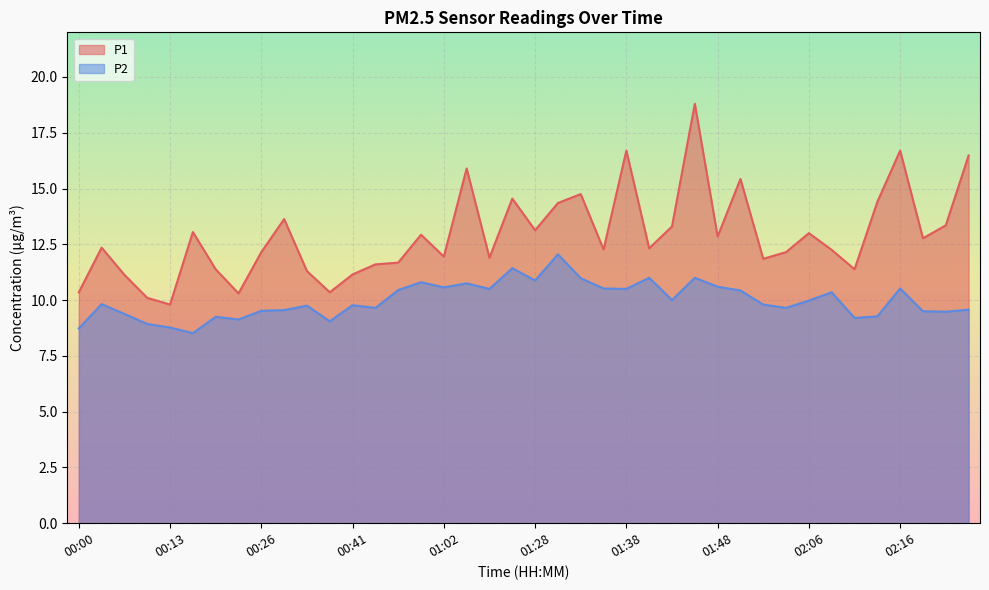

Between 01:13 and 01:02, which is larger?

01:02